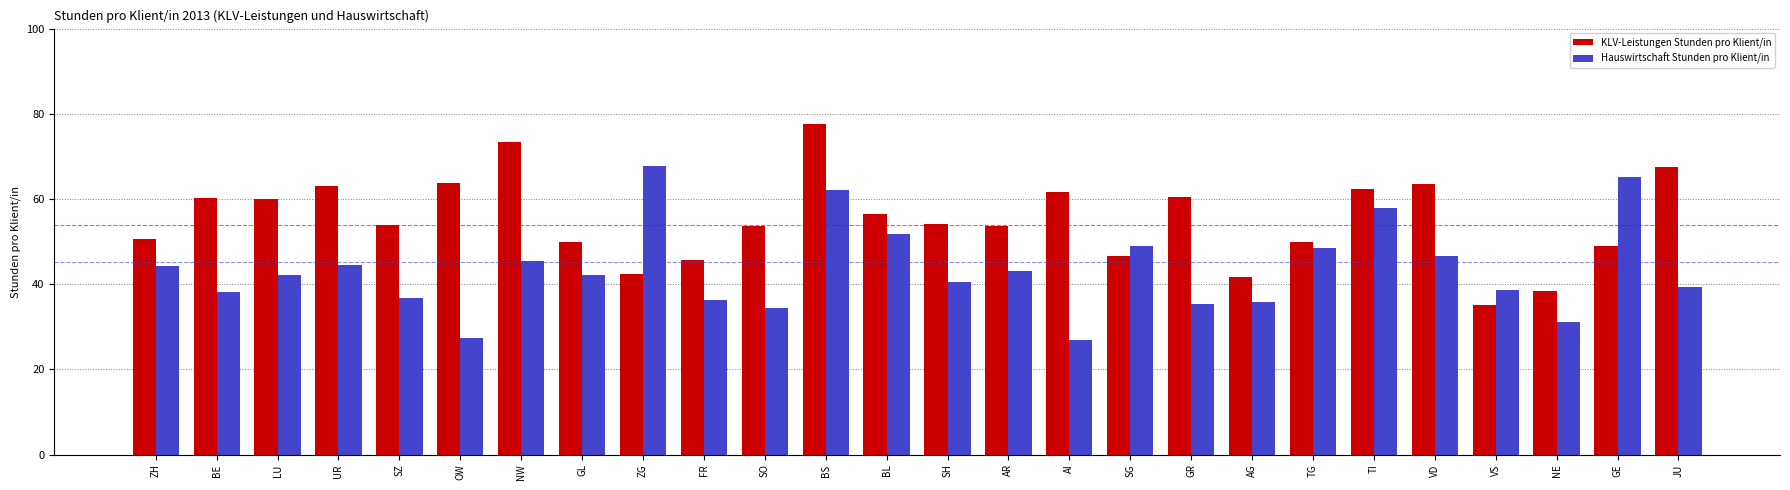

How many distinct data groups are displayed?

2